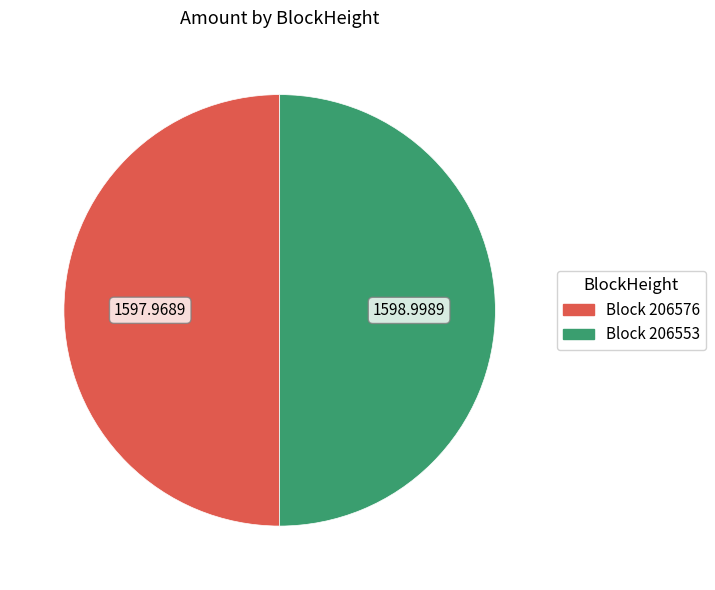

Combined, do Block 206553 and Block 206576 account for over 50%?

Yes